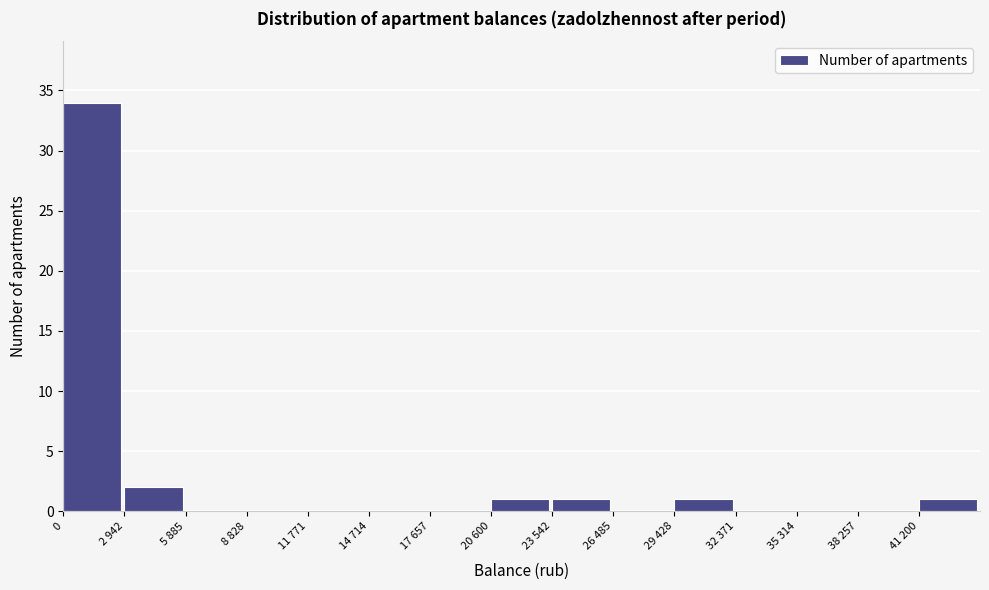

Reading left to right, list all the values displayed in this chart.

0=34	2 942=2	5 885=0	8 828=0	11 771=0	14 714=0	17 657=0	20 600=1	23 542=1	26 485=0	29 428=1	32 371=0	35 314=0	38 257=0	41 200=1